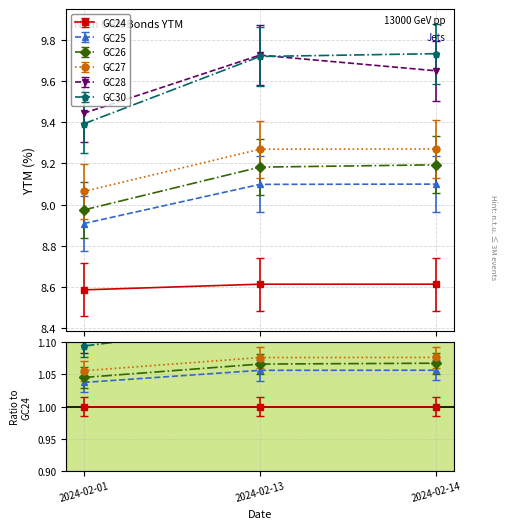

What is the greatest value displayed?

9.9